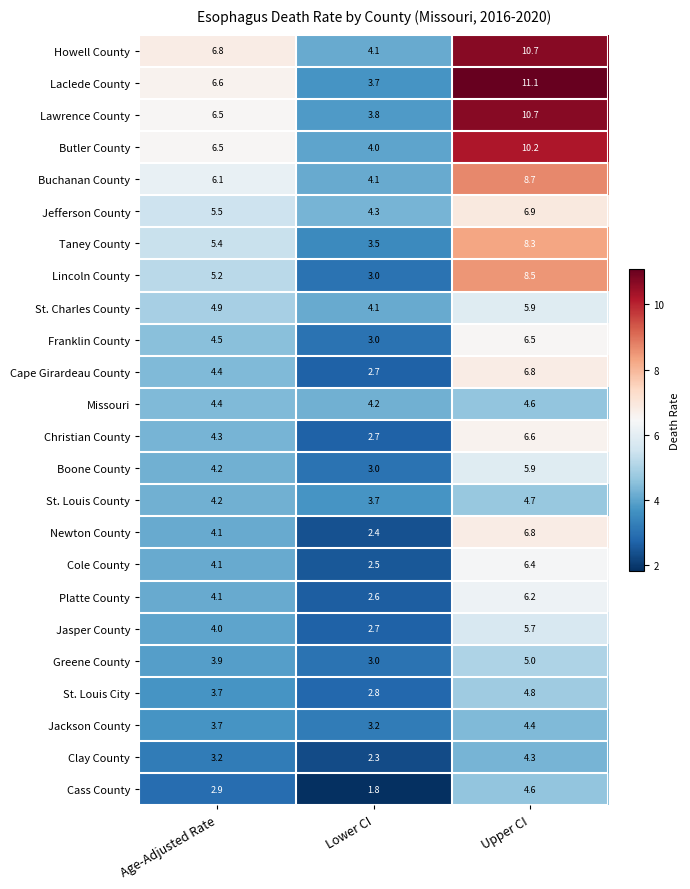

At how many categories does at least one series exceed 2?

3